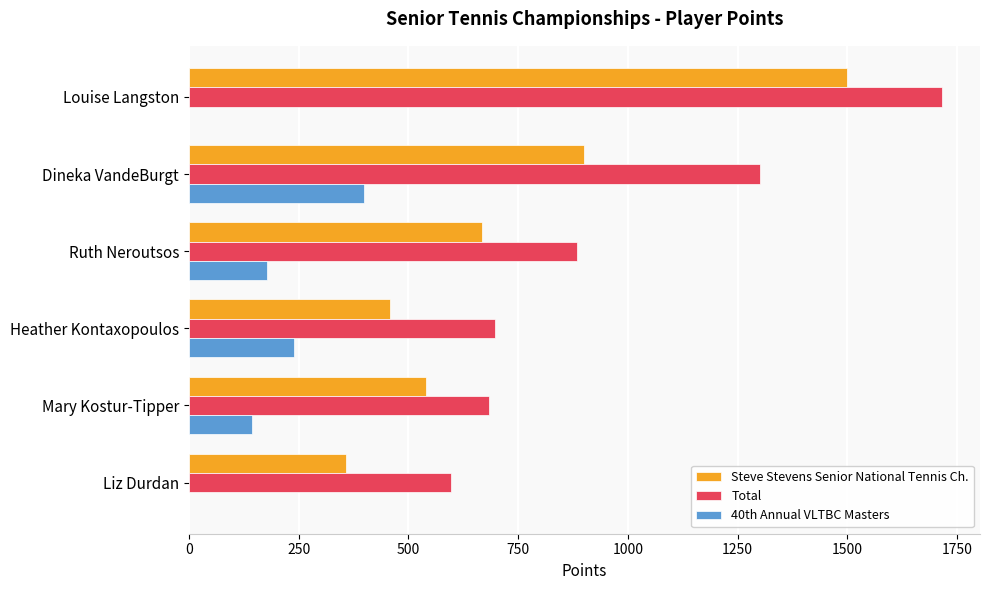

Which series has the largest total across all categories?

Total